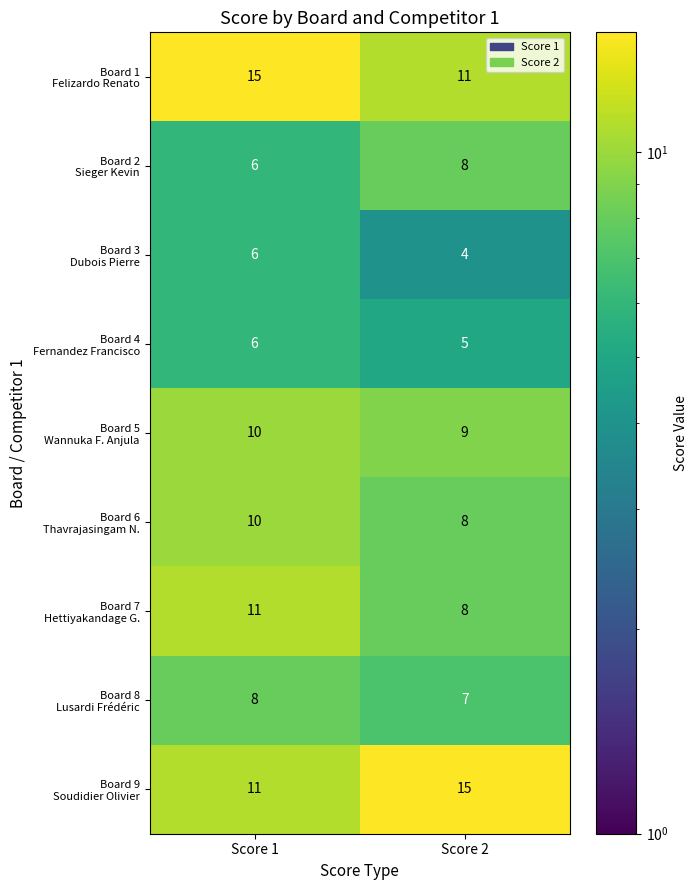

What is the difference between the highest and lowest values at Score 2?

11